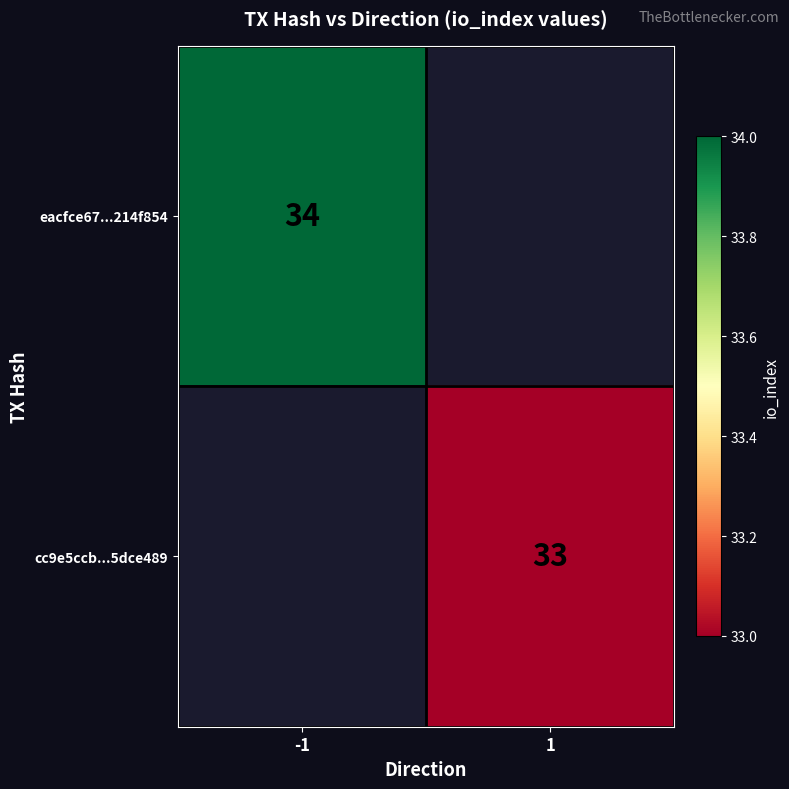

The value of eacfce67...214f854 at -1 is 23.8. True or false?

False